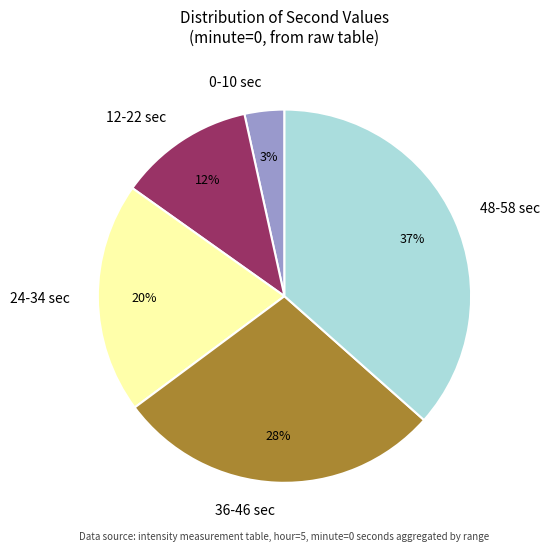

Between 24-34 sec and 12-22 sec, which is larger?

24-34 sec